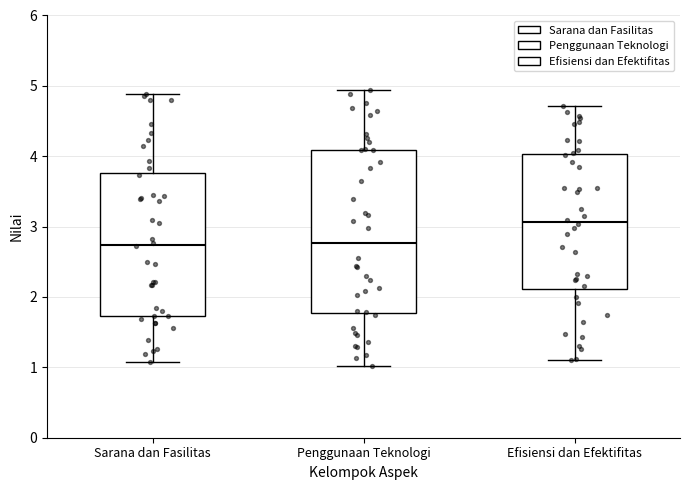

Reading left to right, transcribe this box plot: for each box, give where its median line is, the range the box spans, and where its two whiskers end, as read against the y-axis. The values are not printed on the chart, so give them approximately, as read against the axis.

Sarana dan Fasilitas: median 2.7, box 1.7 to 3.8, whiskers 1.1 to 4.9
Penggunaan Teknologi: median 2.8, box 1.8 to 4.1, whiskers 1.0 to 4.9
Efisiensi dan Efektifitas: median 3.1, box 2.1 to 4.0, whiskers 1.1 to 4.7